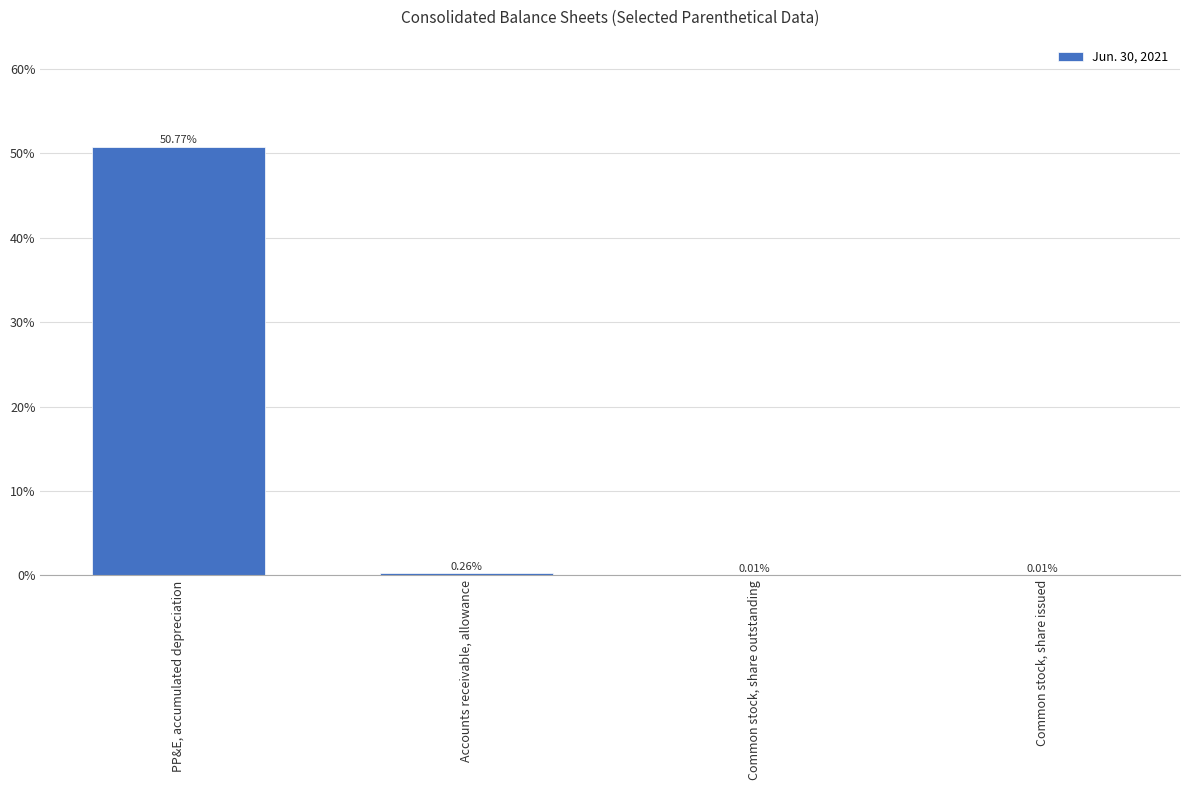

Between PP&E, accumulated depreciation and Common stock, share outstanding, which is larger?

PP&E, accumulated depreciation